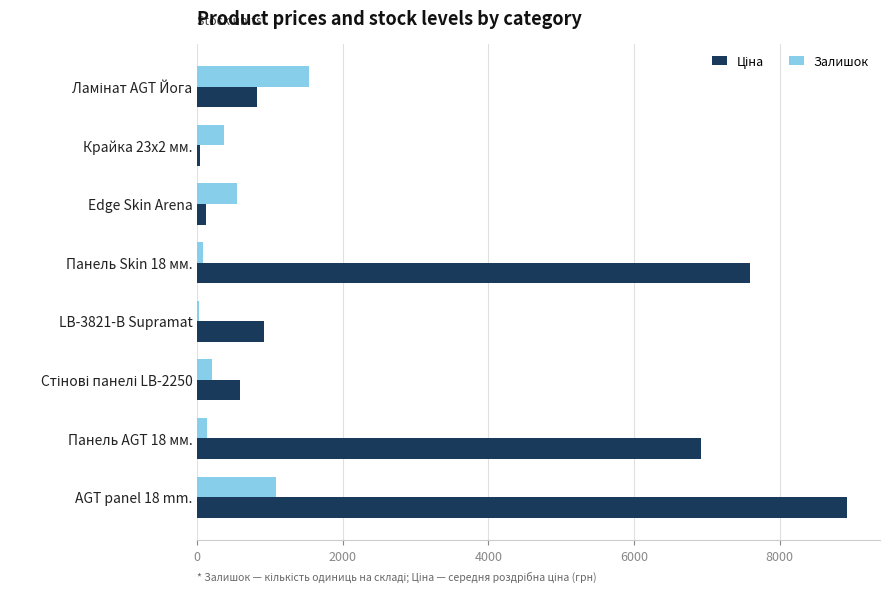

The value of Залишок at Edge Skin Arena is 550.0. True or false?

True